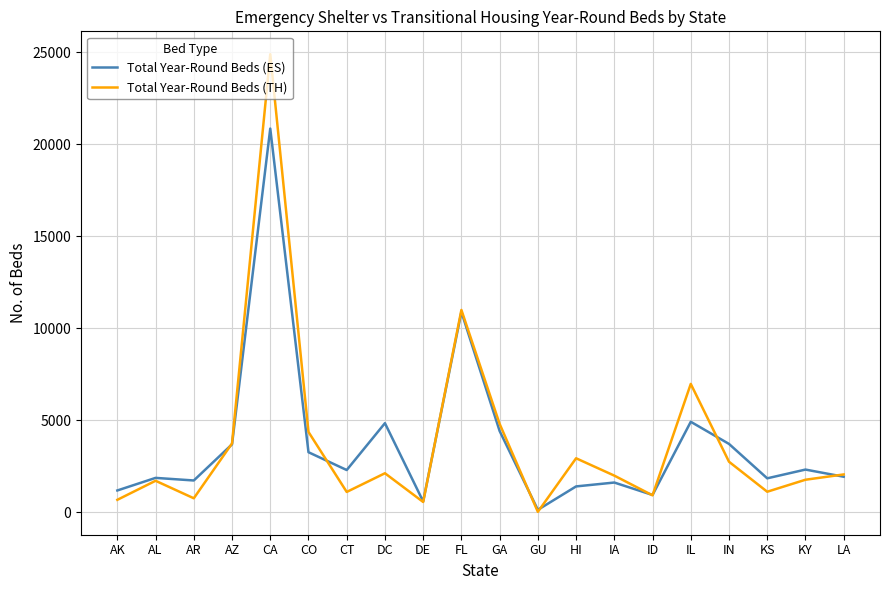

Is this an area chart (filled region under the line)?

No